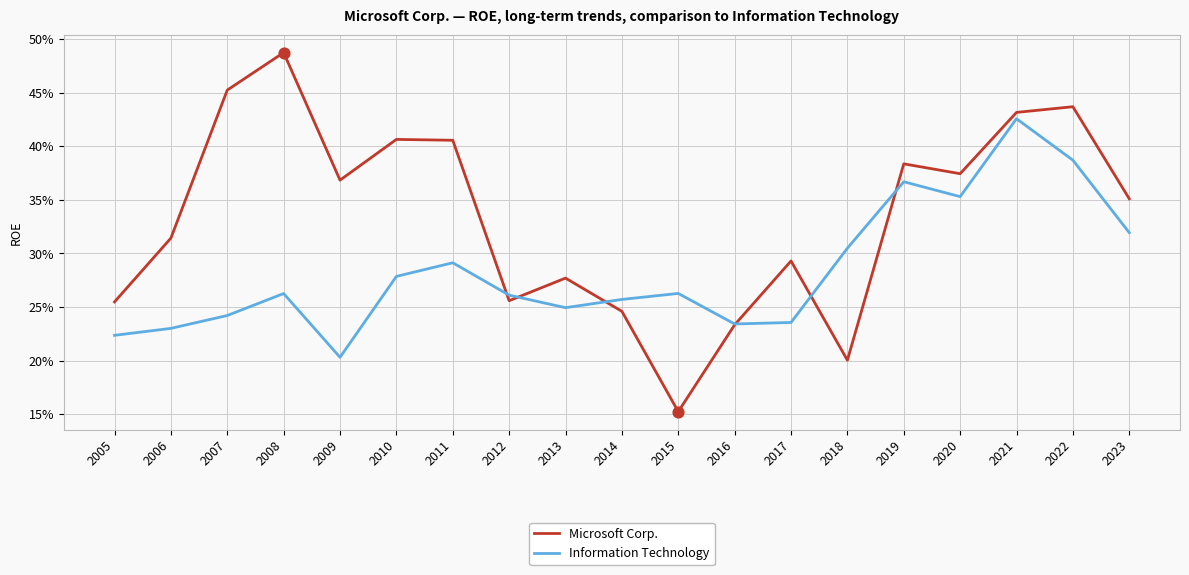

Is the value of Microsoft Corp. at 2008 greater than the value of Information Technology at 2011?

Yes